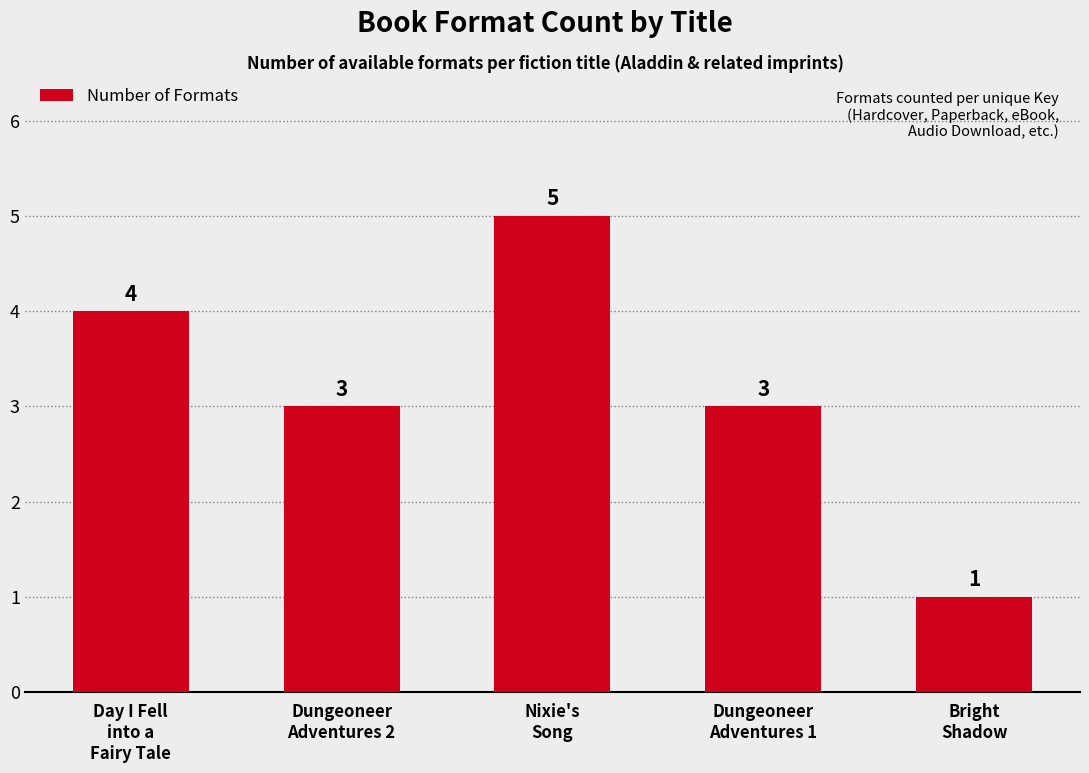

What is the maximum value shown in the chart?

5